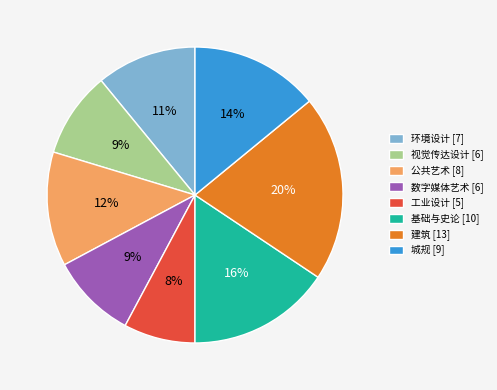

Combined, do 环境设计 [7] and 建筑 [13] account for over 50%?

No